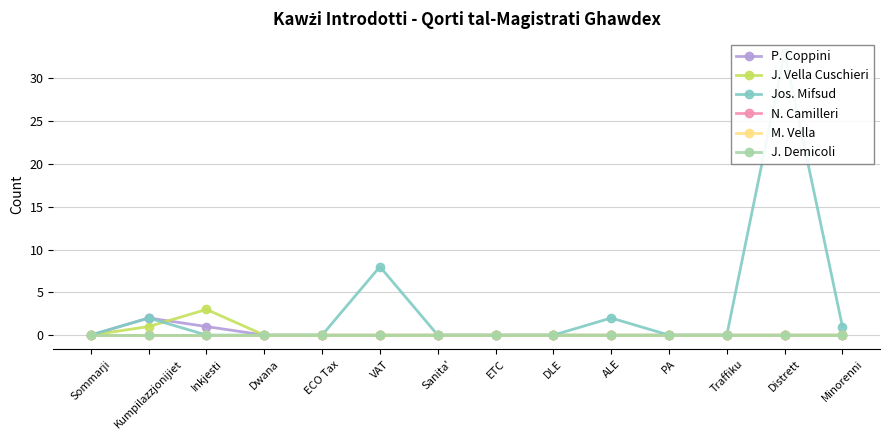

Which series changed the most between VAT and Distrett?

Jos. Mifsud